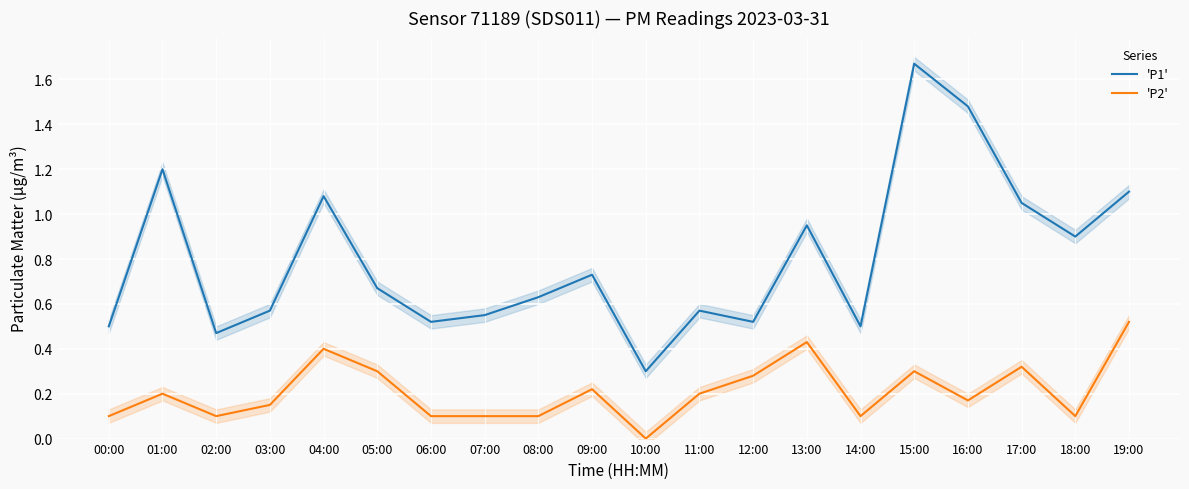

What is the total value across all series at 02:00?

0.6